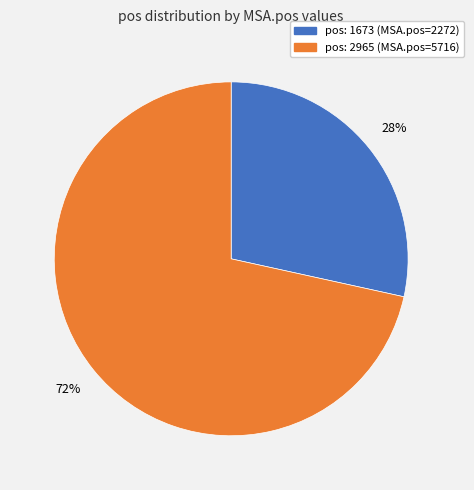

To the nearest percent, what is the average slice percentage?

50%